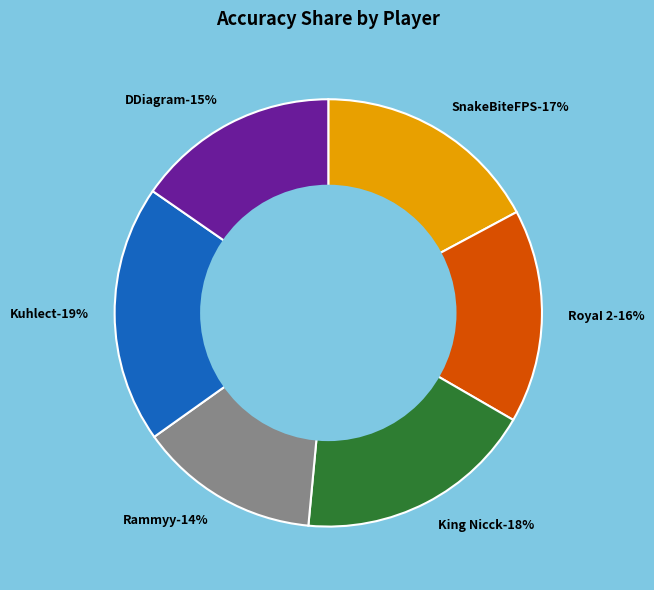

Is it true that RoyaI 2 is 16% of the pie?

True